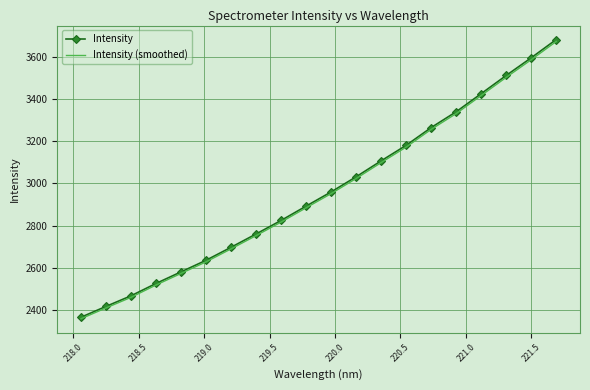

Which series has the largest range (max minus min)?

Intensity